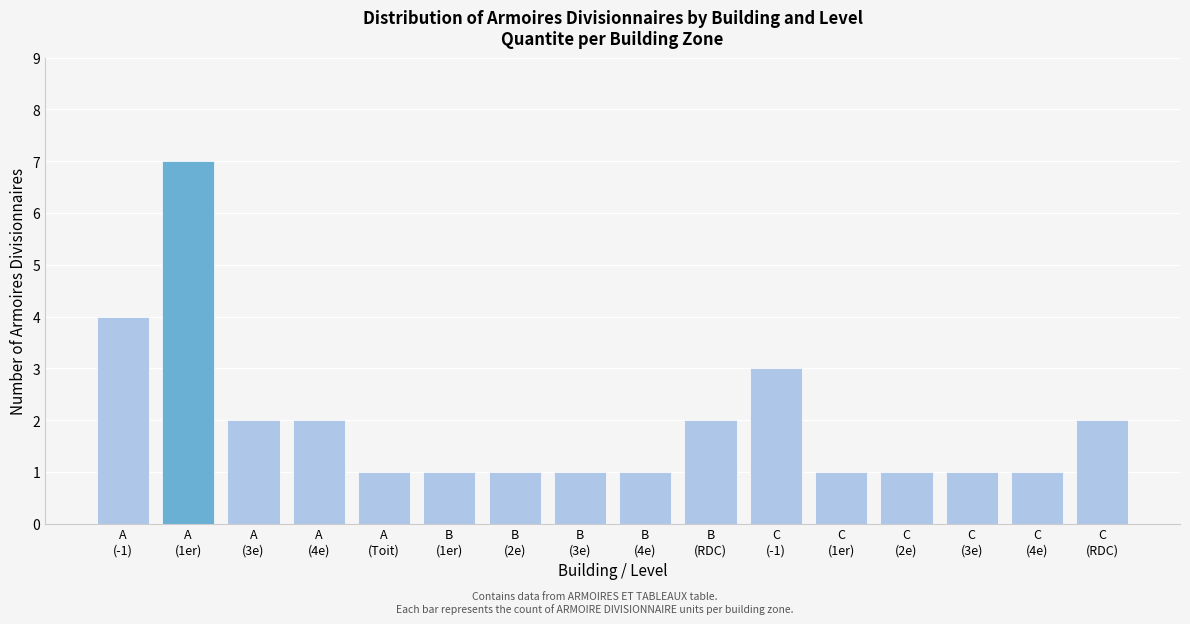

Reading left to right, extract all data points from this chart.

4	7	2	2	1	1	1	1	1	2	3	1	1	1	1	2